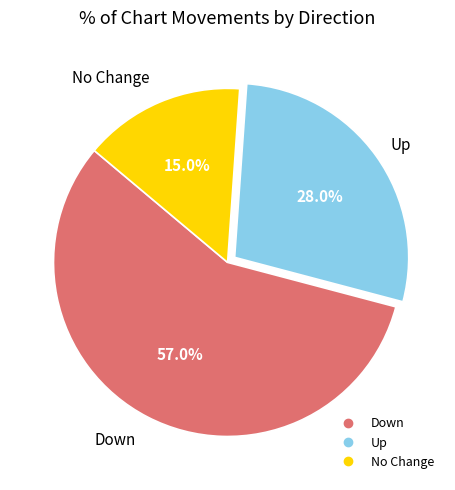

Is there any slice that represents more than half of the pie?

Yes